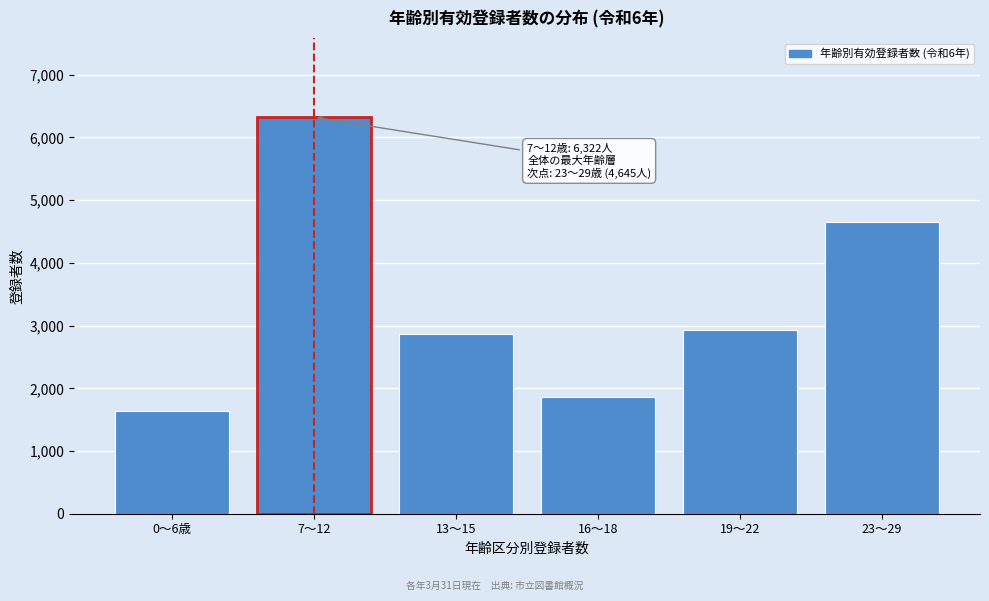

Reading right to left, extract all data points from this chart.

4645	2936	1861	2860	6322	1644